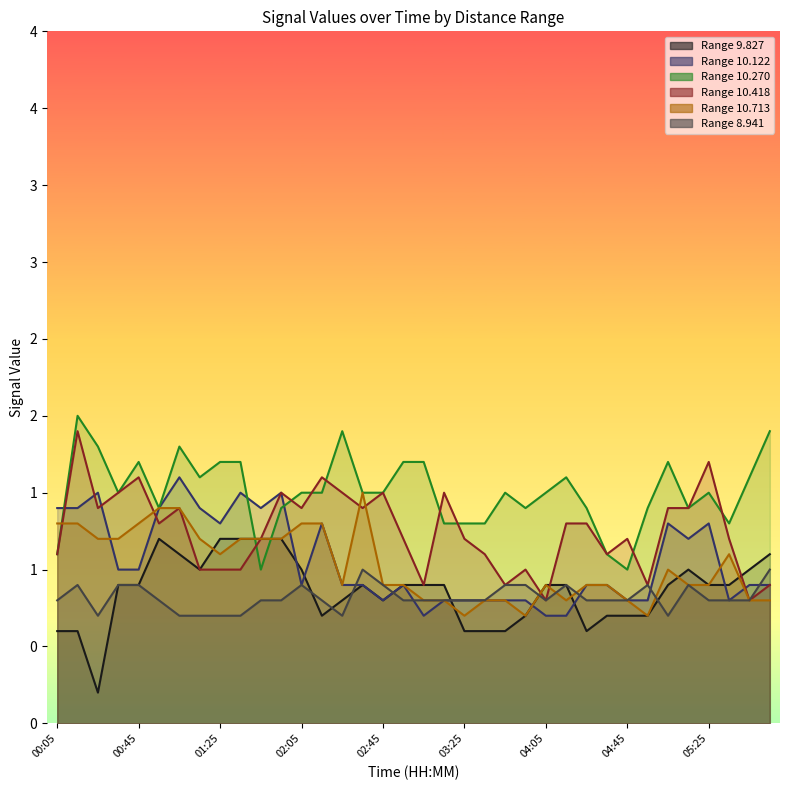

Rank the categories by 9.827 value from lowest to highest.

00:25, 00:05, 00:15, 03:25, 03:35, 03:45, 04:25, 02:15, 03:55, 04:35, 04:45, 04:55, 02:25, 02:45, 00:35, 00:45, 02:35, 02:55, 03:05, 03:15, 04:05, 04:15, 05:05, 05:25, 05:35, 01:15, 02:05, 05:15, 05:45, 01:05, 05:55, 00:55, 01:25, 01:35, 01:45, 01:55